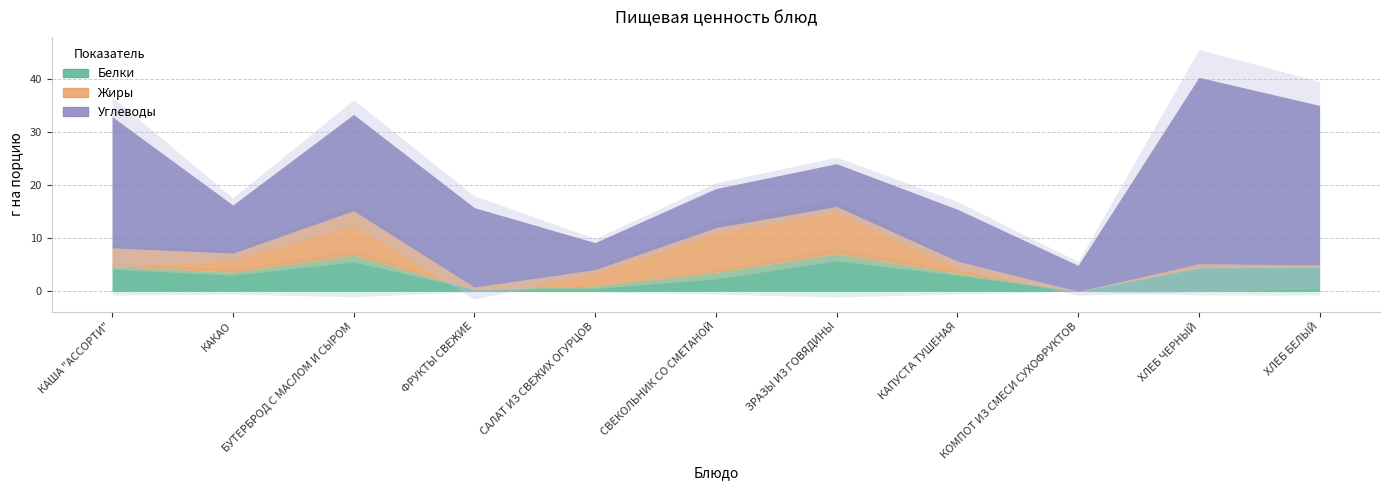

What are all the series names shown in the legend?

Белки, Жиры, Углеводы